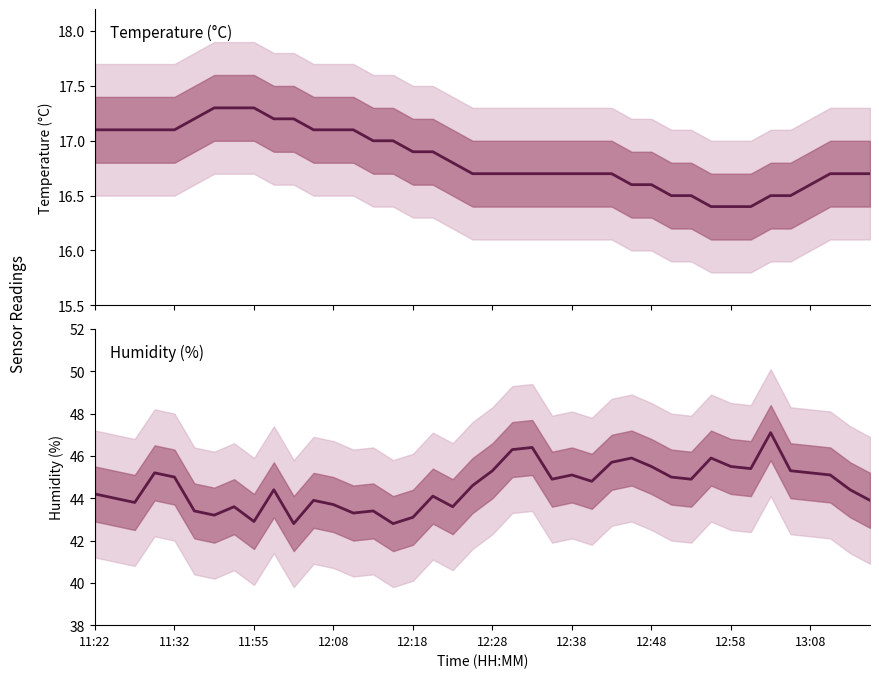

What is the value of the temperature point at the 21st from the left?

16.7